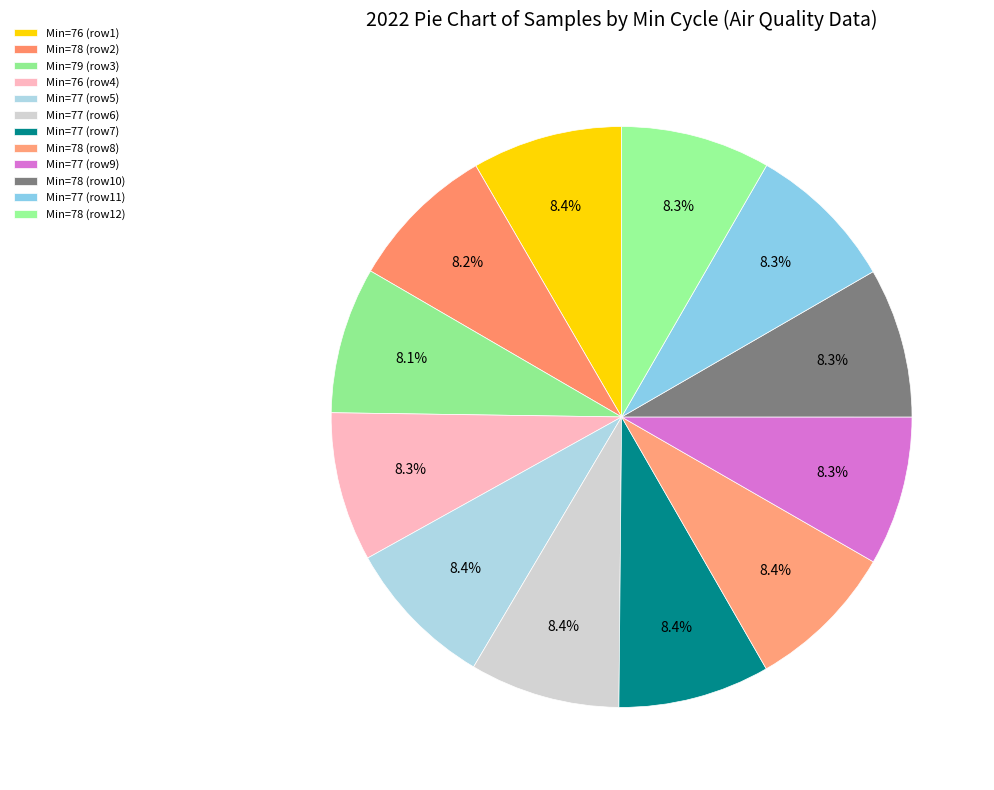

Count the number of slices in the pie.

12